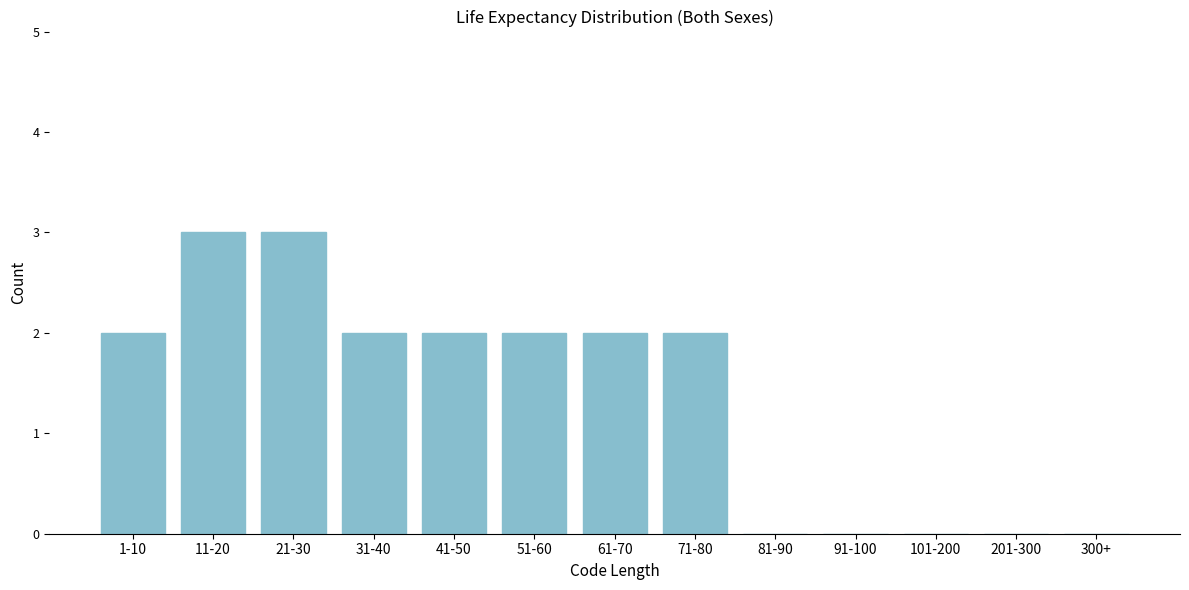

Reading left to right, what are all the values shown in this chart?

1-10=2	11-20=3	21-30=3	31-40=2	41-50=2	51-60=2	61-70=2	71-80=2	81-90=0	91-100=0	101-200=0	201-300=0	300+=0